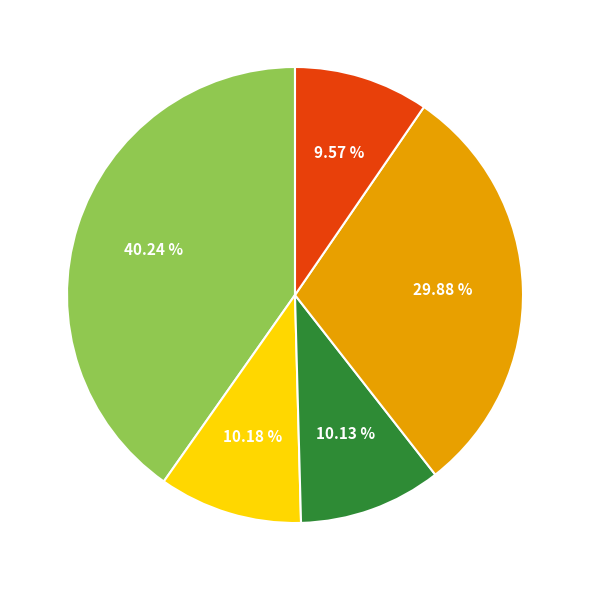

Is there a majority slice in this chart?

No